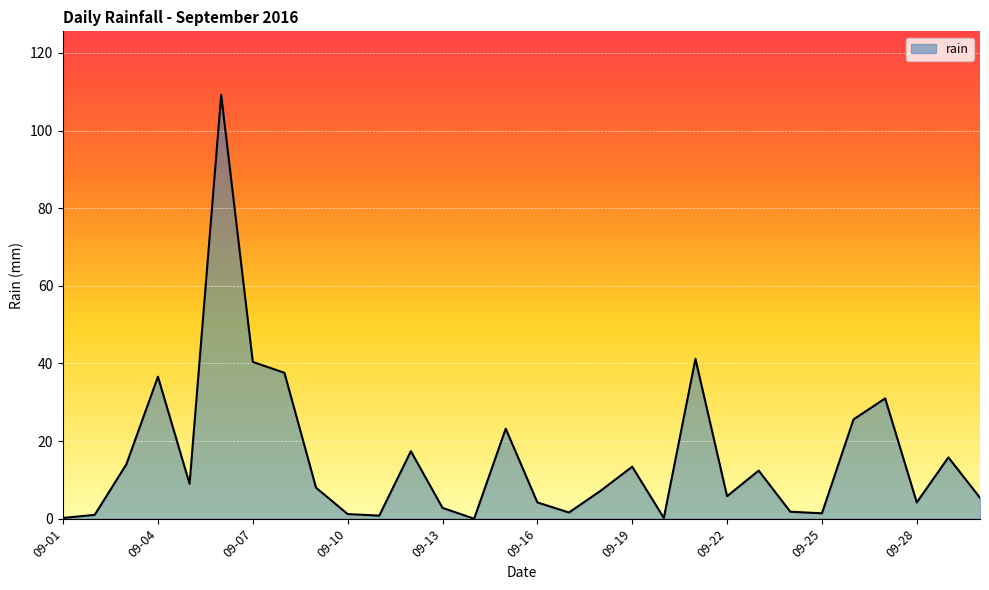

What is the difference between the maximum and minimum values?

109.2